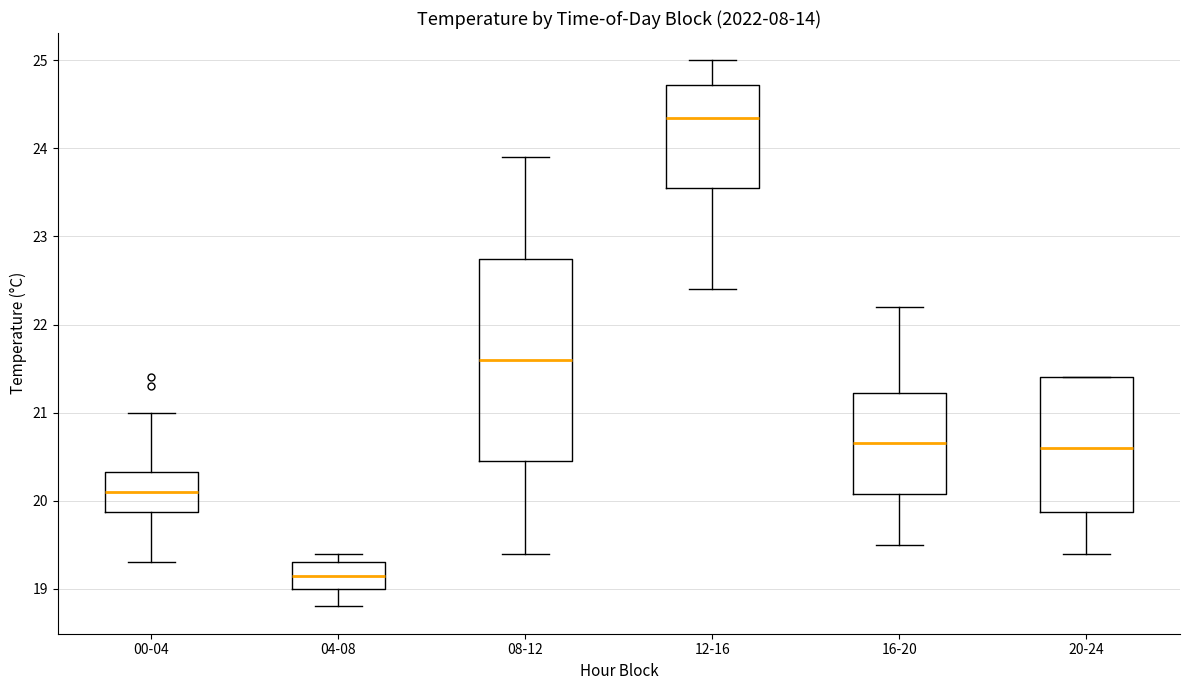

Reading left to right, transcribe this box plot: for each box, give where its median line is, the range the box spans, and where its two whiskers end, as read against the y-axis. The values are not printed on the chart, so give them approximately, as read against the axis.

00-04: median 20.1, box 19.9 to 20.3, whiskers 19.3 to 21.0
04-08: median 19.2, box 19.0 to 19.3, whiskers 18.8 to 19.4
08-12: median 21.6, box 20.5 to 22.8, whiskers 19.4 to 23.9
12-16: median 24.4, box 23.6 to 24.7, whiskers 22.4 to 25.0
16-20: median 20.7, box 20.1 to 21.2, whiskers 19.5 to 22.2
20-24: median 20.6, box 19.9 to 21.4, whiskers 19.4 to 21.4